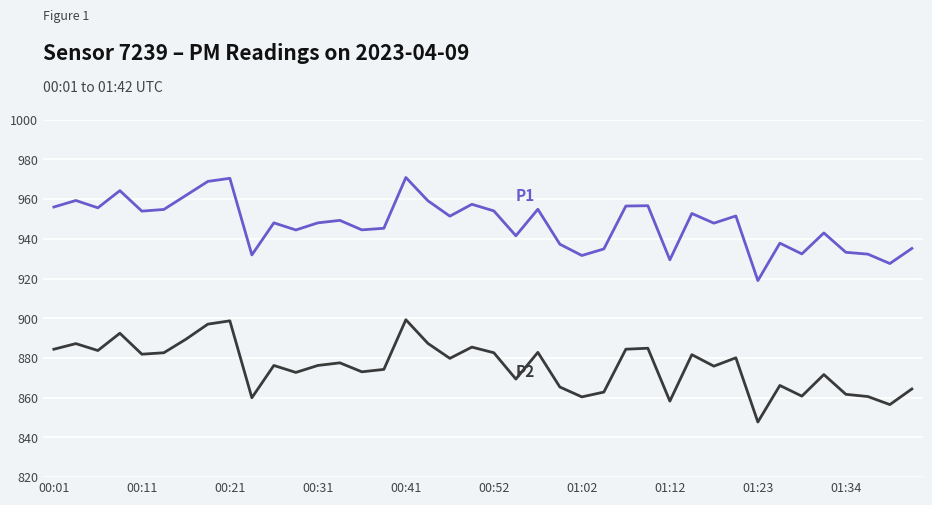

What is the greatest value displayed?

970.9